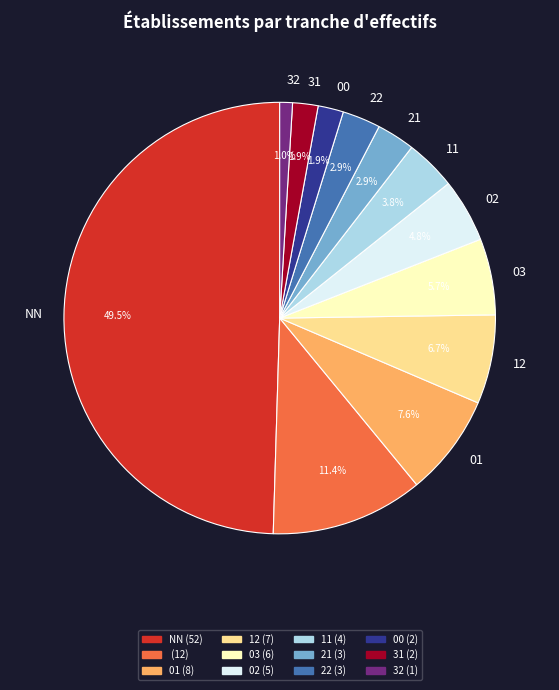

Count the number of slices in the pie.

12